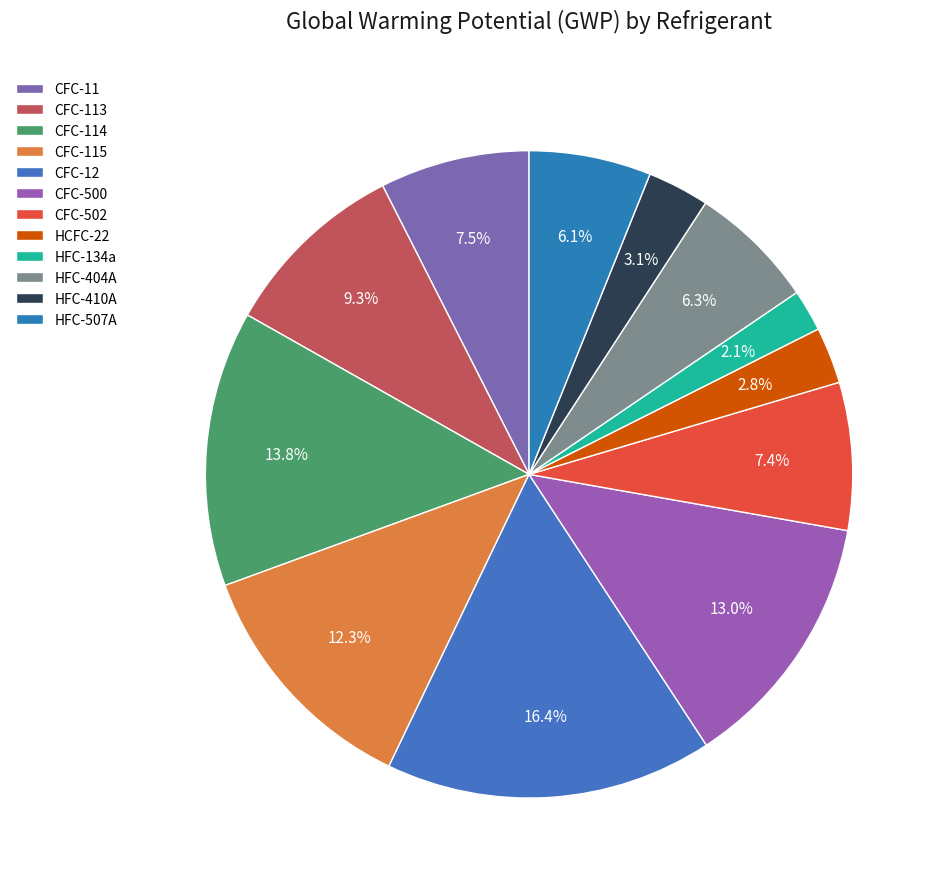

Which slice is the smallest?

HFC-134a